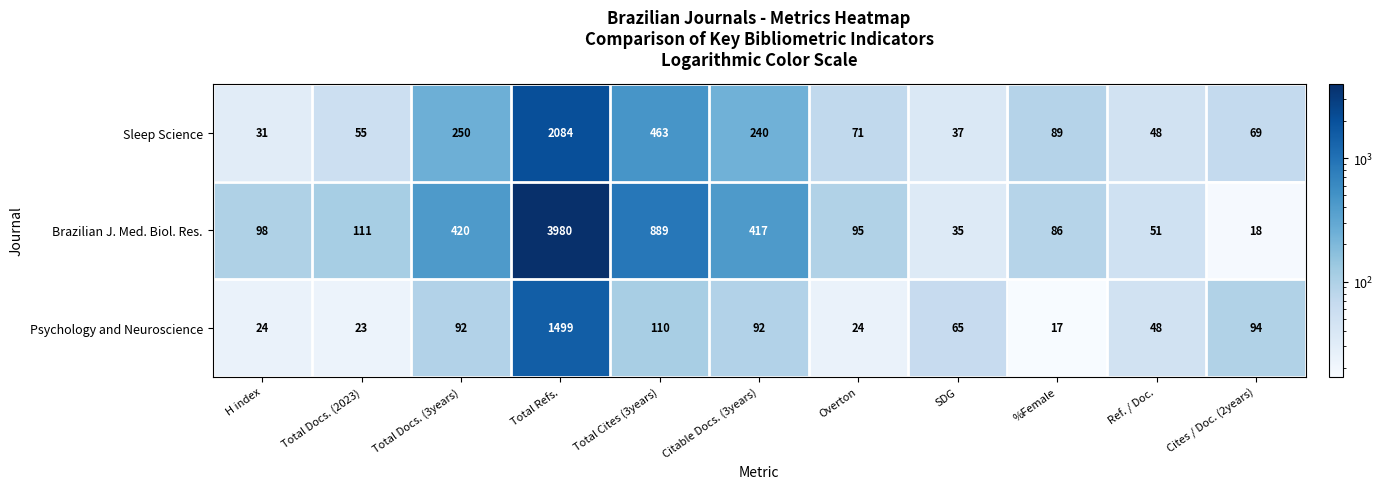

What is the sum of the Sleep Science values at Ref. / Doc. and Total Refs.?

2132